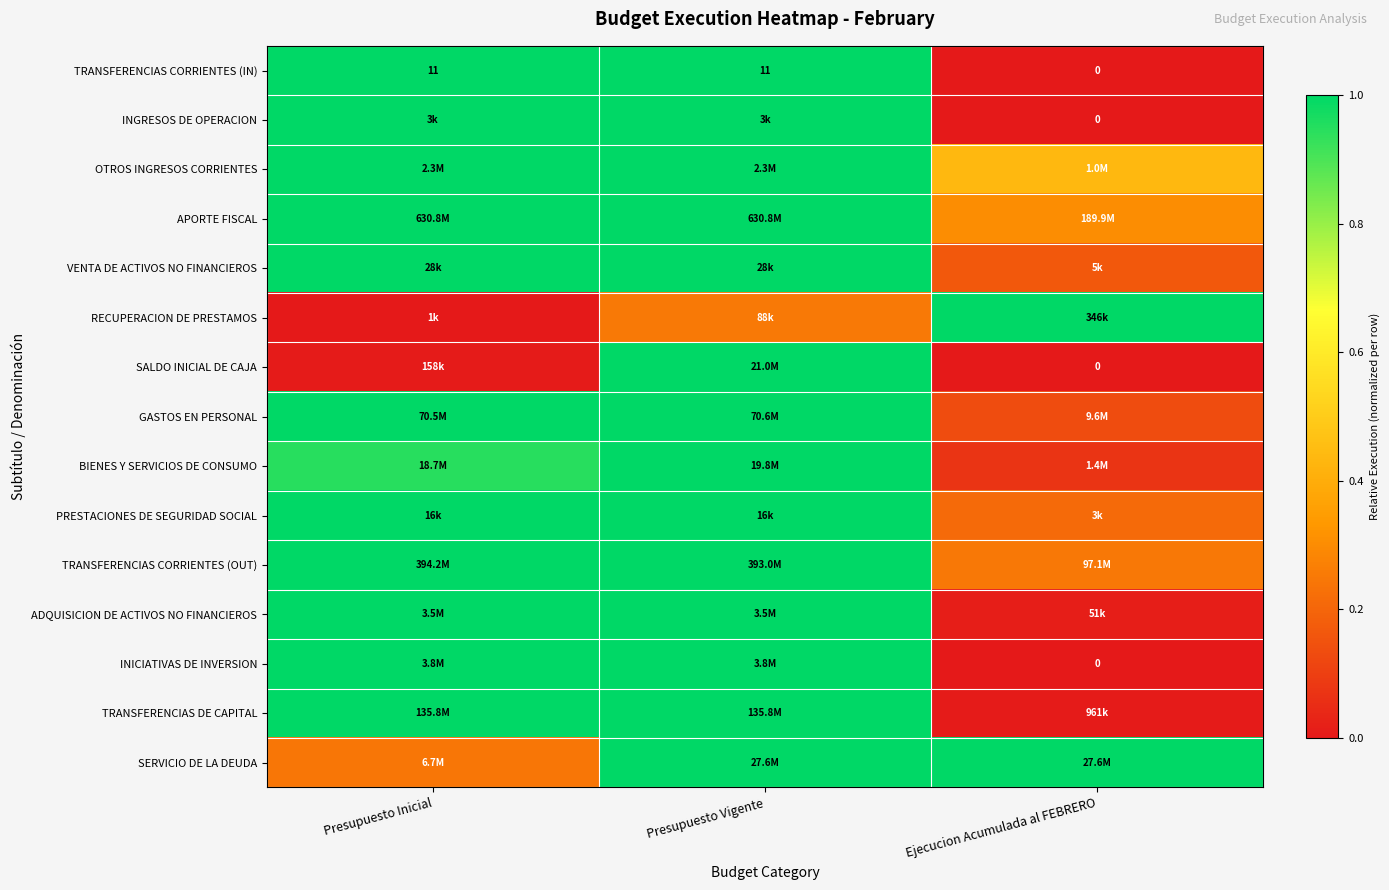

What is the greatest value displayed?

1.0